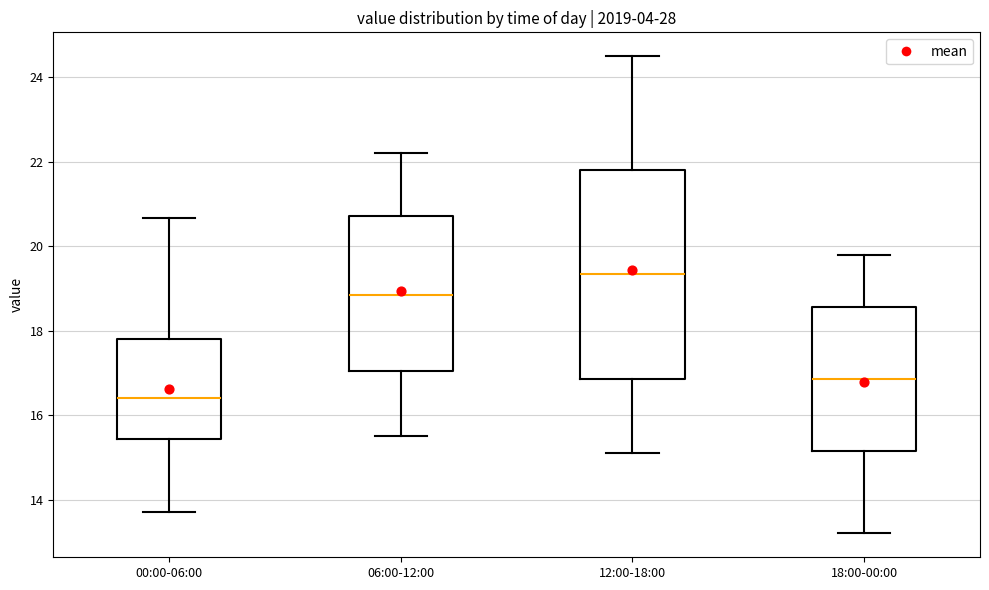

Which box has the lowest median line?

00:00-06:00